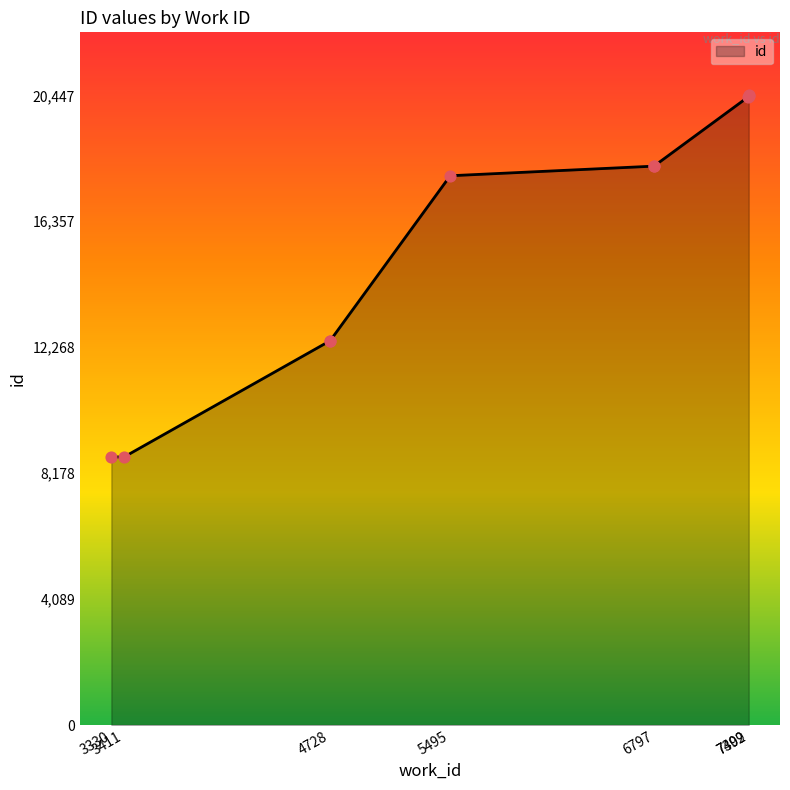

Which has a higher value, 3330 or 4728?

4728